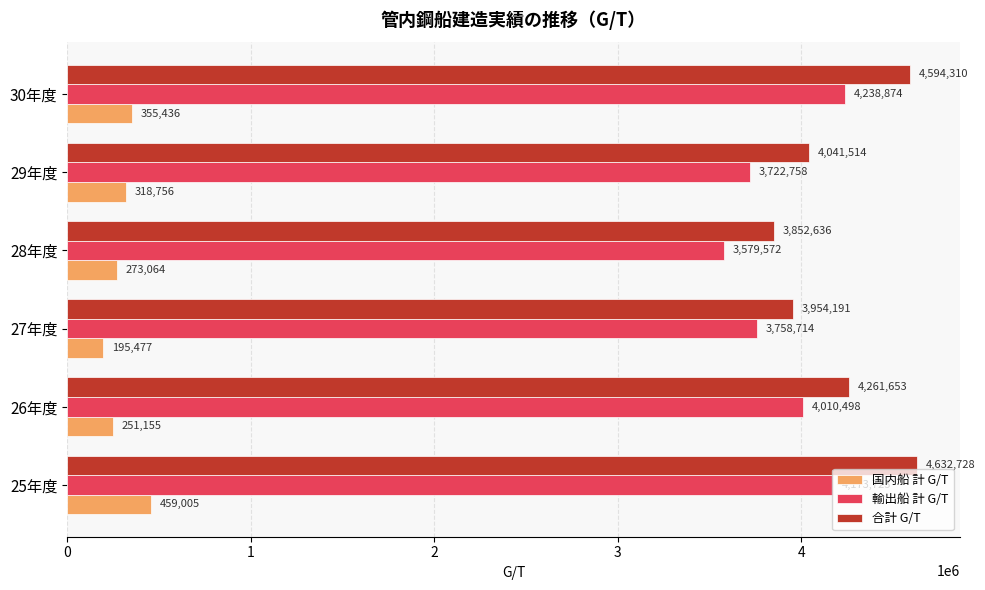

At 30年度, list the series in order from smallest to largest.

国内船 計 G/T, 輸出船 計 G/T, 合計 G/T